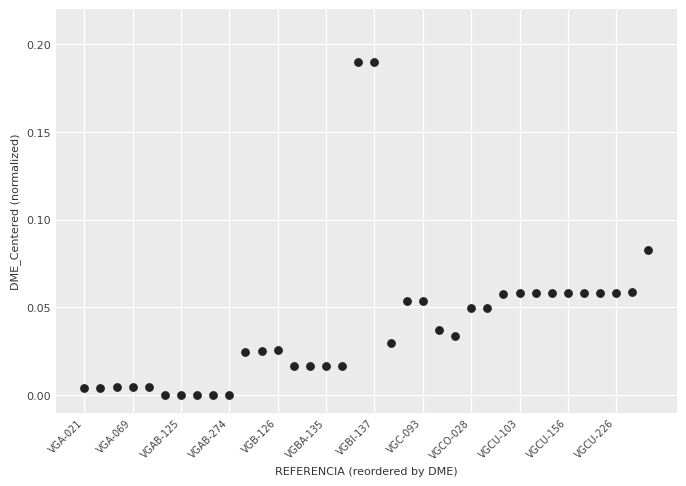

Count the number of points in this scatter plot.

36